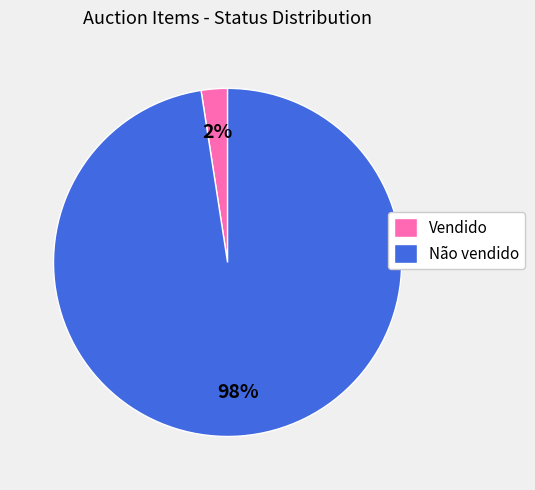

To the nearest percent, what is the combined percentage of Não vendido and Vendido?

100%